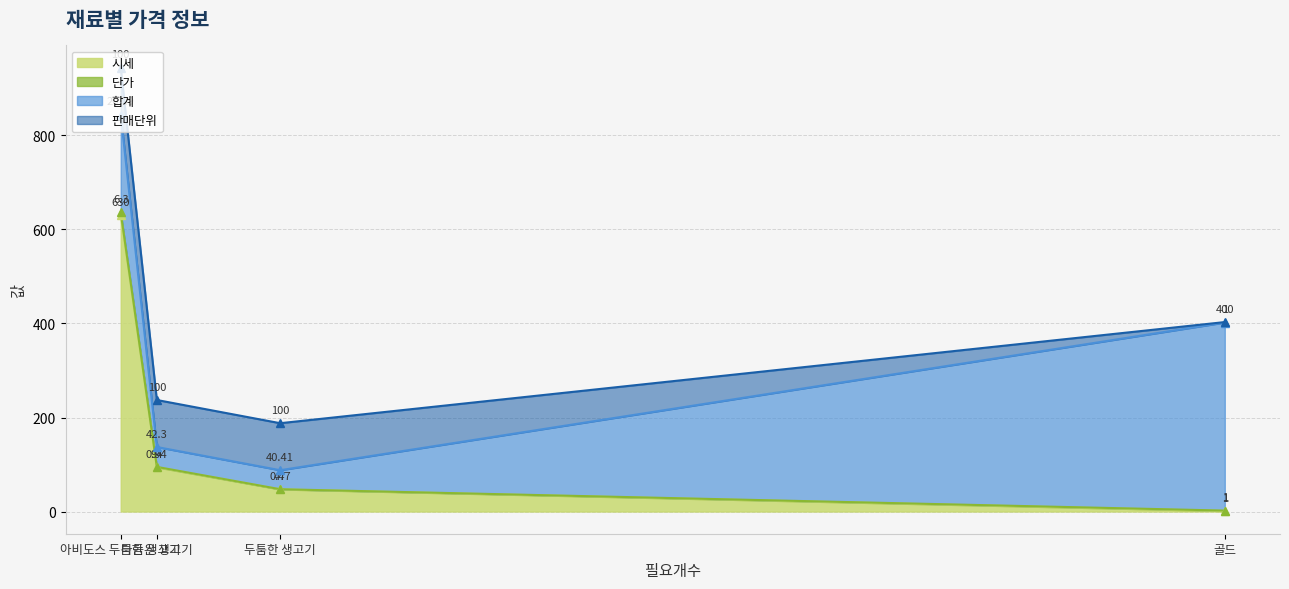

What is the highest value of the 시세 series?

630.0